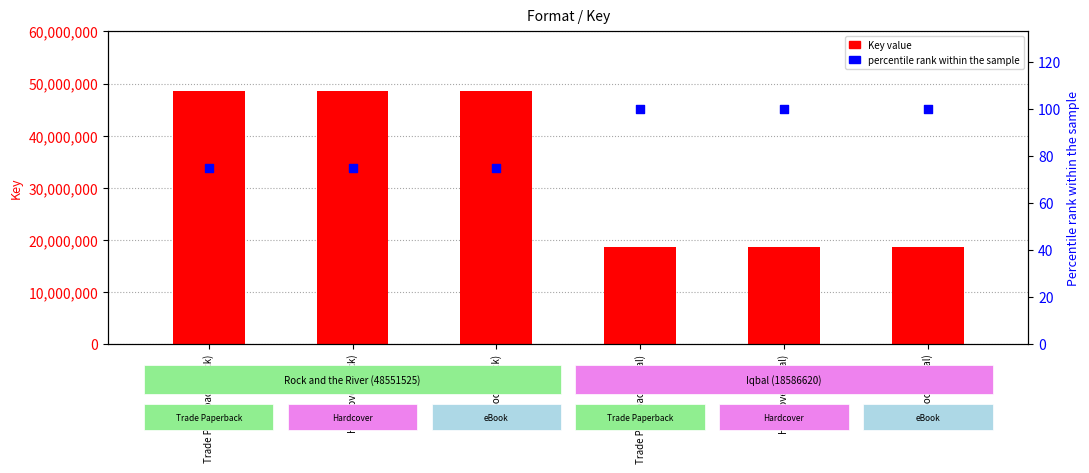

What are all the series names shown in the legend?

Key value, percentile rank within the sample